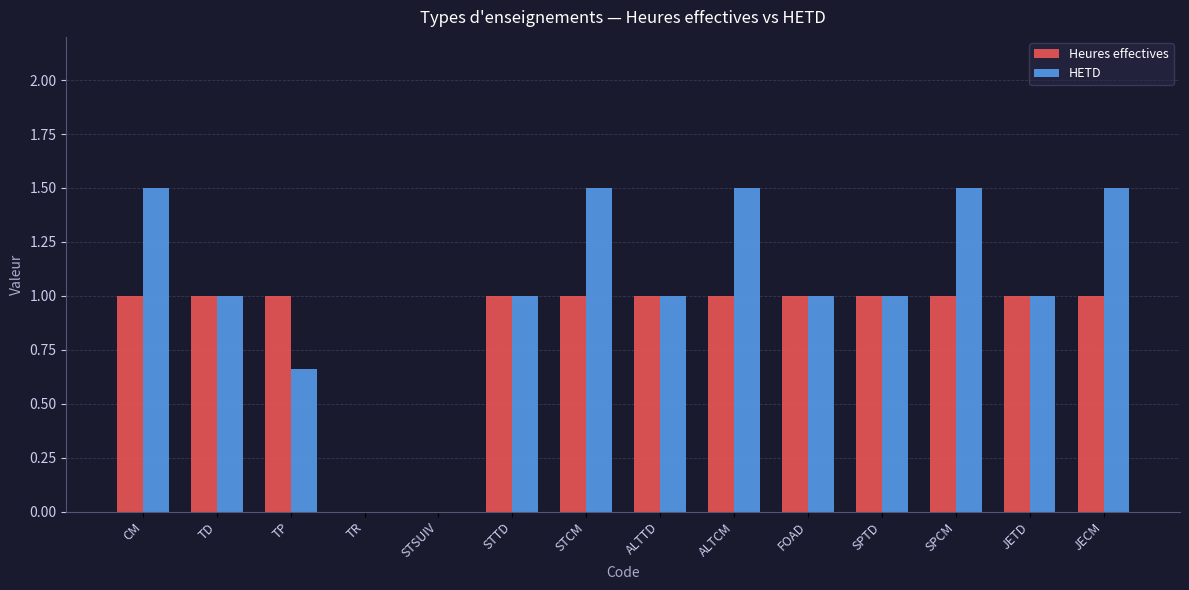

The Heures effectives series shows 1.0 at STTD. True or false?

True